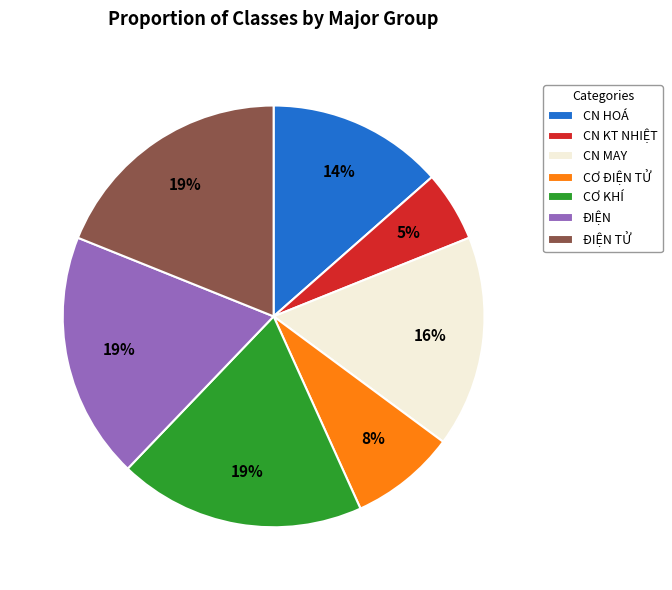

To the nearest percent, what is the difference between the CƠ ĐIỆN TỬ and ĐIỆN slice percentages?

11%